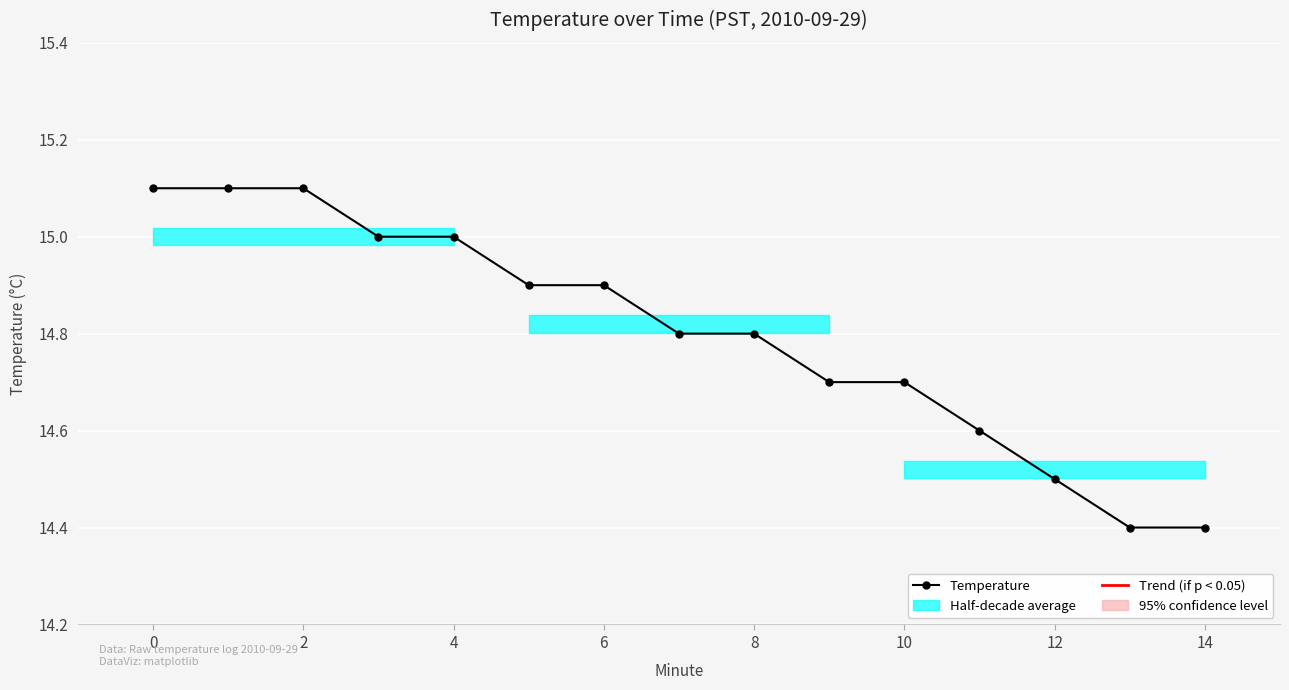

What is the minimum value shown in the chart?

14.4